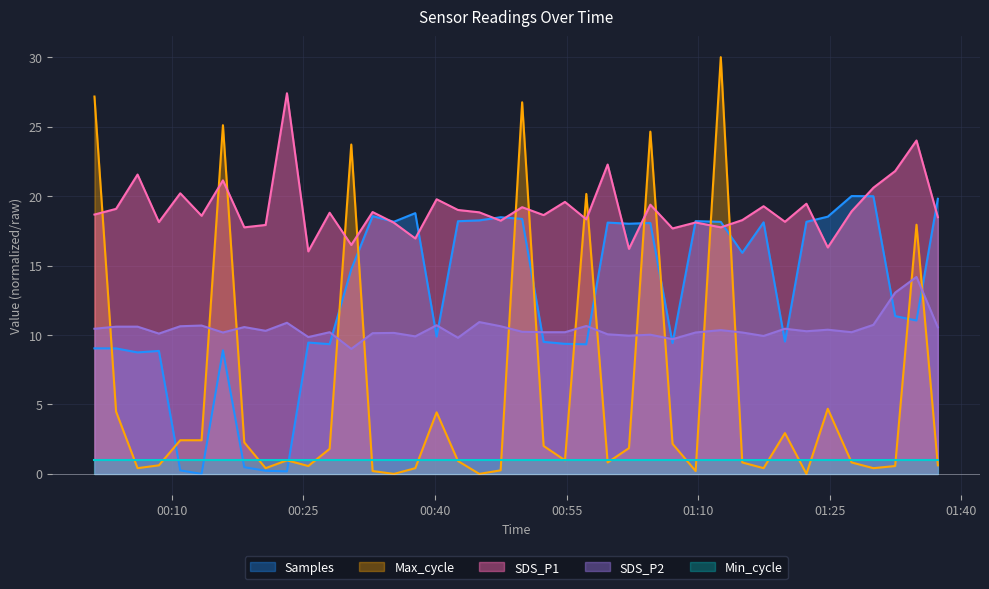

How many categories are shown in the chart?

40